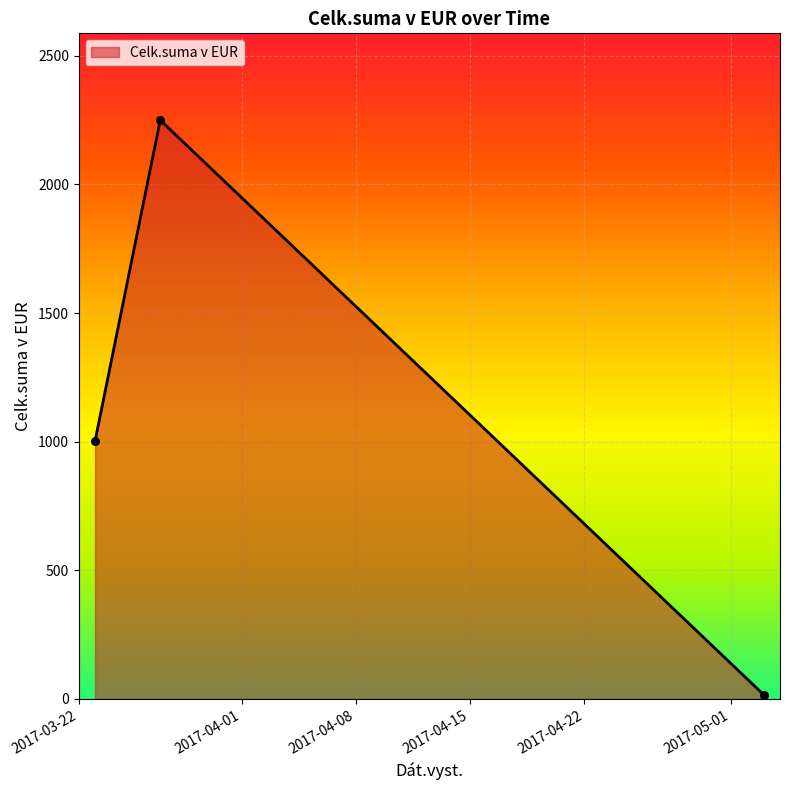

What is the difference between the maximum and minimum values?

2234.0